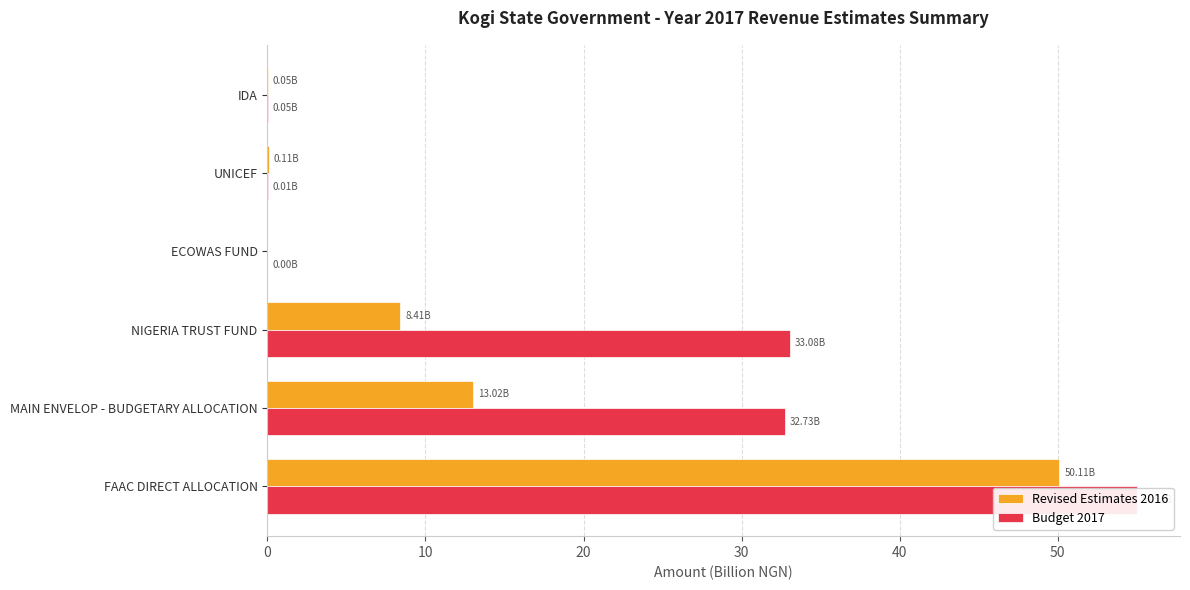

At 20, list the series in order from smallest to largest.

Revised Estimates 2016, Budget 2017